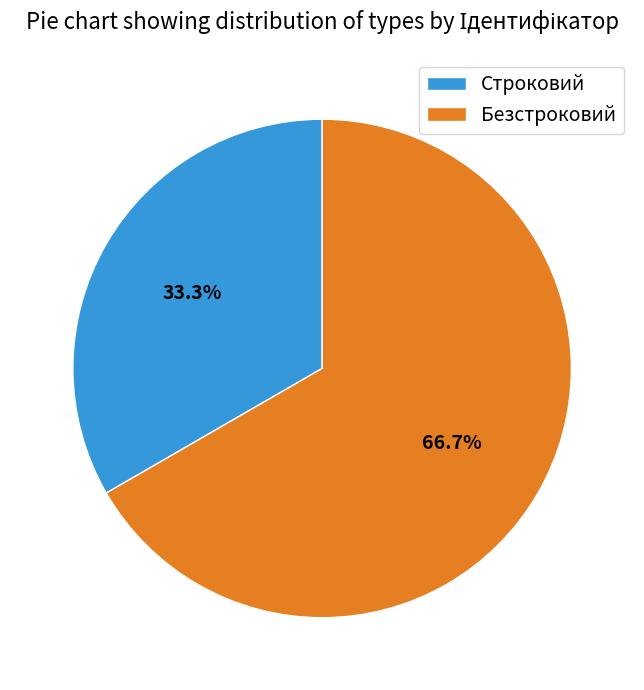

Is it true that Безстроковий is 58% of the pie?

False